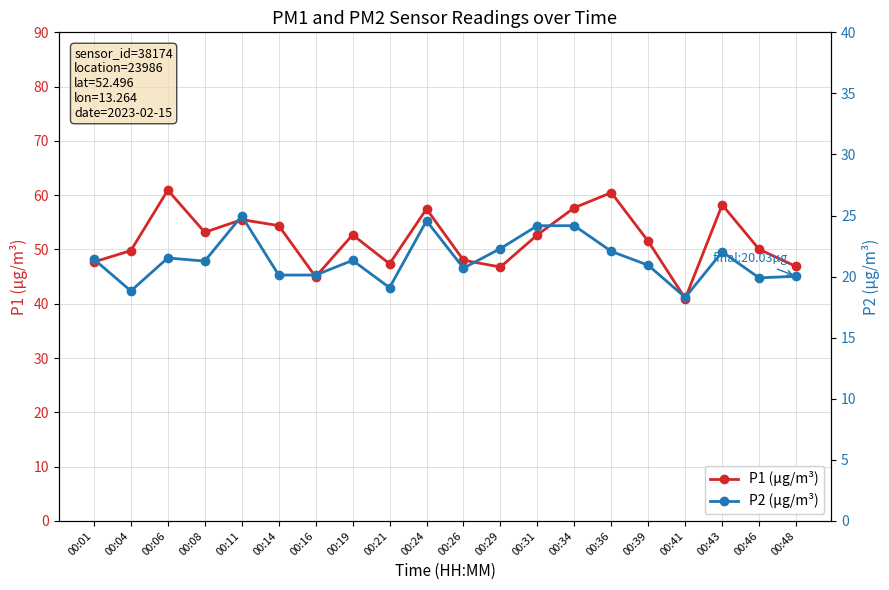

The P1 (µg/m³) series shows 68.0 at 00:26. True or false?

False